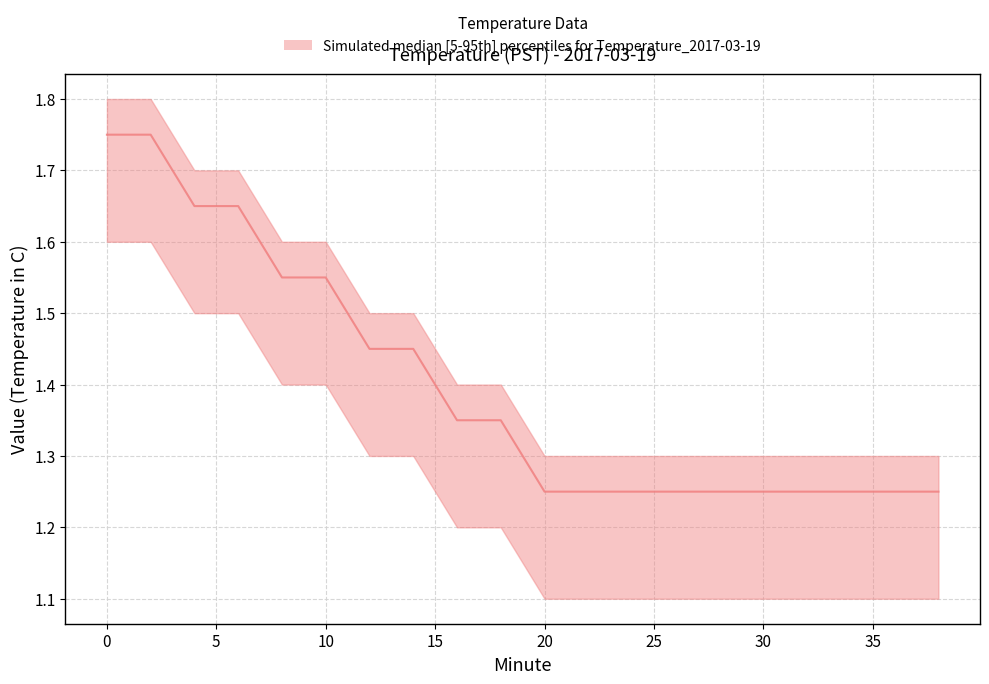

True or false: median and upper cross at least once.

False